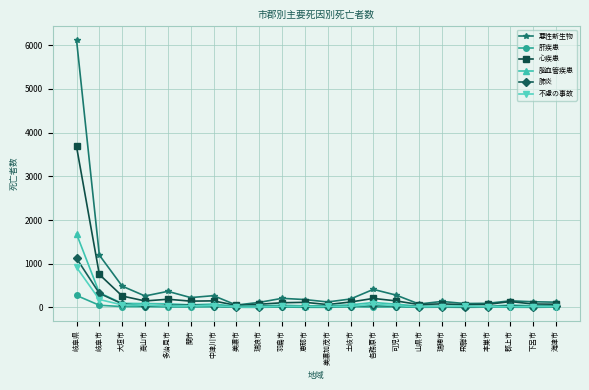

What is the maximum value shown in the chart?

6125